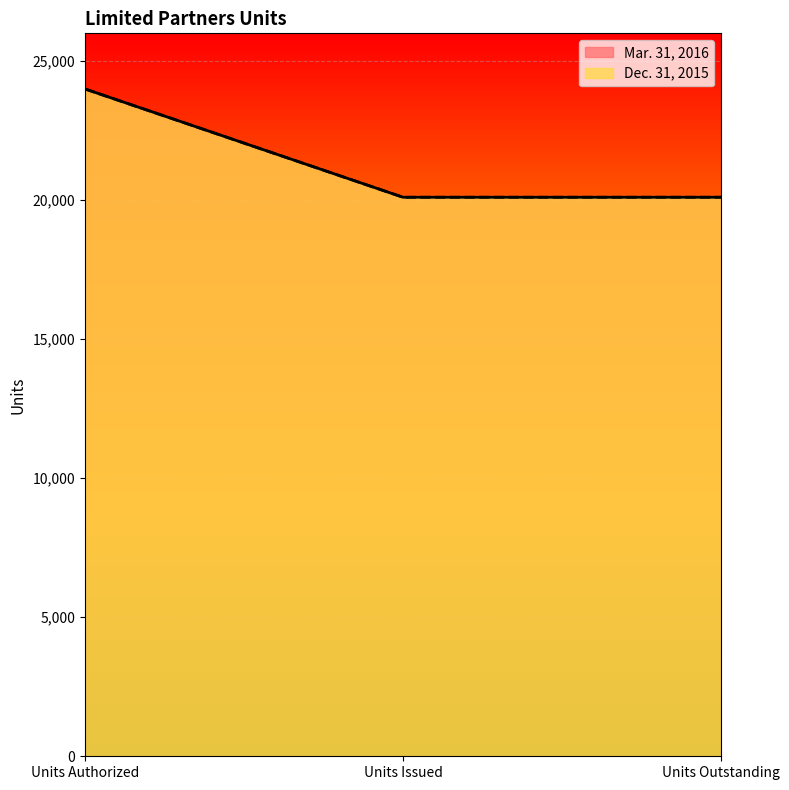

At how many categories does at least one series exceed 20915?

1